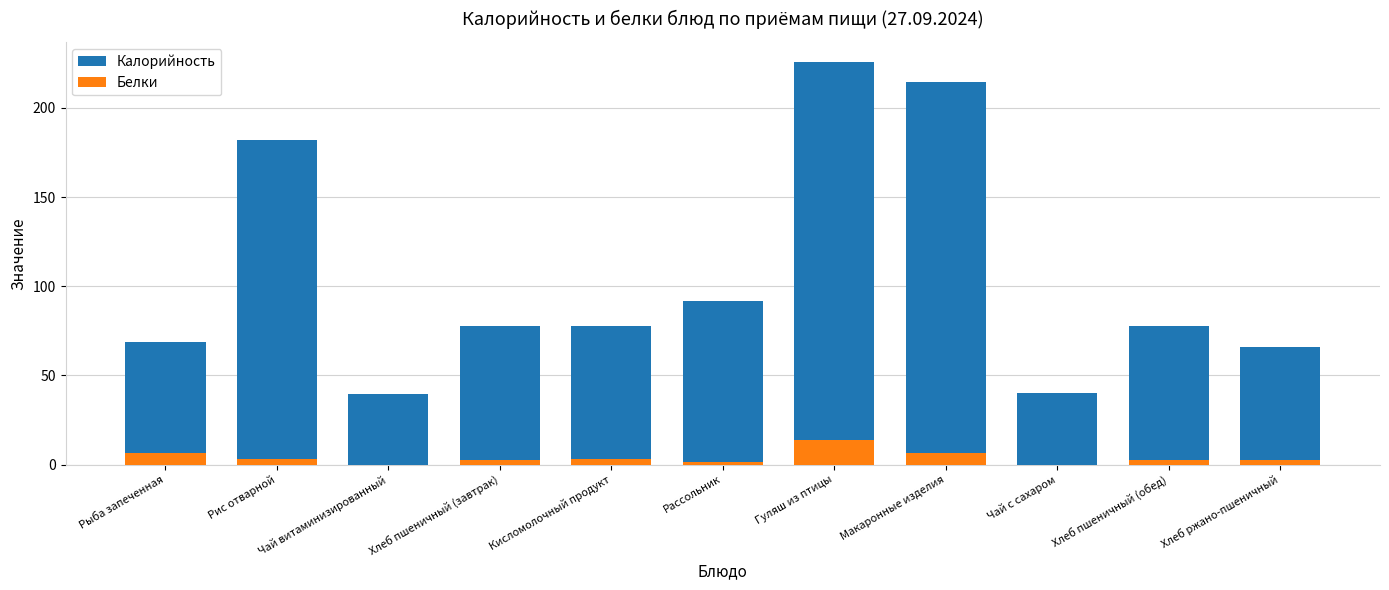

Reading left to right, extract all data points from this chart.

Калорийность: Рыба запеченная=69.0	Рис отварной=182.3	Чай витаминизированный=39.4	Хлеб пшеничный (завтрак)=78.0	Кисломолочный продукт=78.0	Рассольник=91.8	Гуляш из птицы=225.7	Макаронные изделия=214.5	Чай с сахаром=39.9	Хлеб пшеничный (обед)=78.0	Хлеб ржано-пшеничный=66.0
Белки: Рыба запеченная=6.3	Рис отварной=3.4	Чай витаминизированный=0.0	Хлеб пшеничный (завтрак)=2.4	Кисломолочный продукт=3.2	Рассольник=1.5	Гуляш из птицы=13.9	Макаронные изделия=6.3	Чай с сахаром=0.0	Хлеб пшеничный (обед)=2.4	Хлеб ржано-пшеничный=2.4